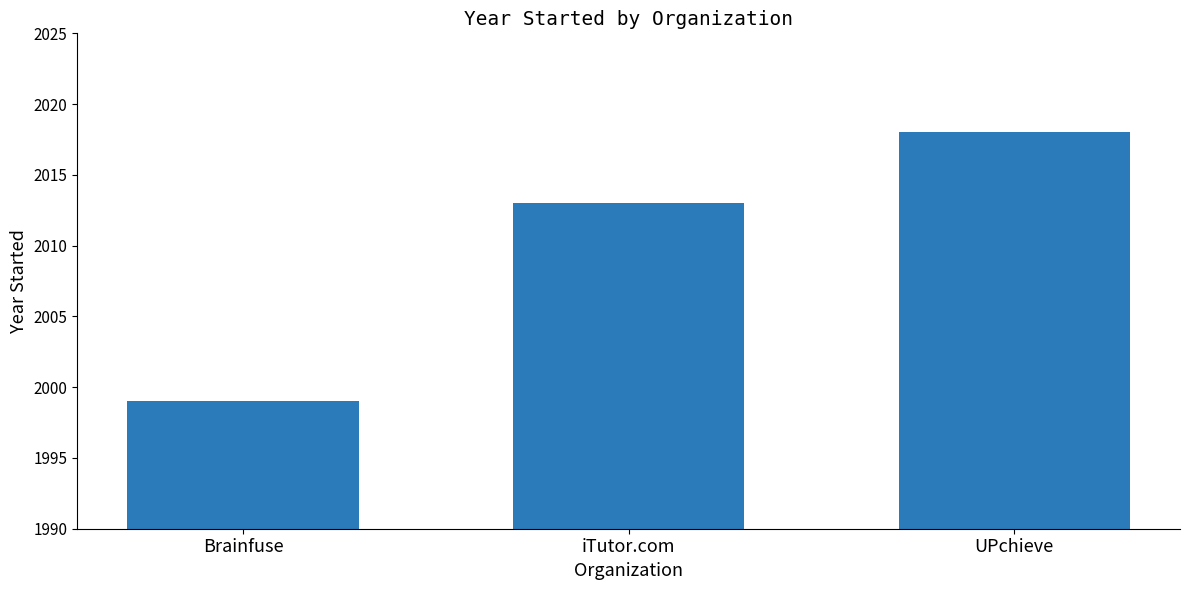

What is the value of the 3rd bar from the left?

2018